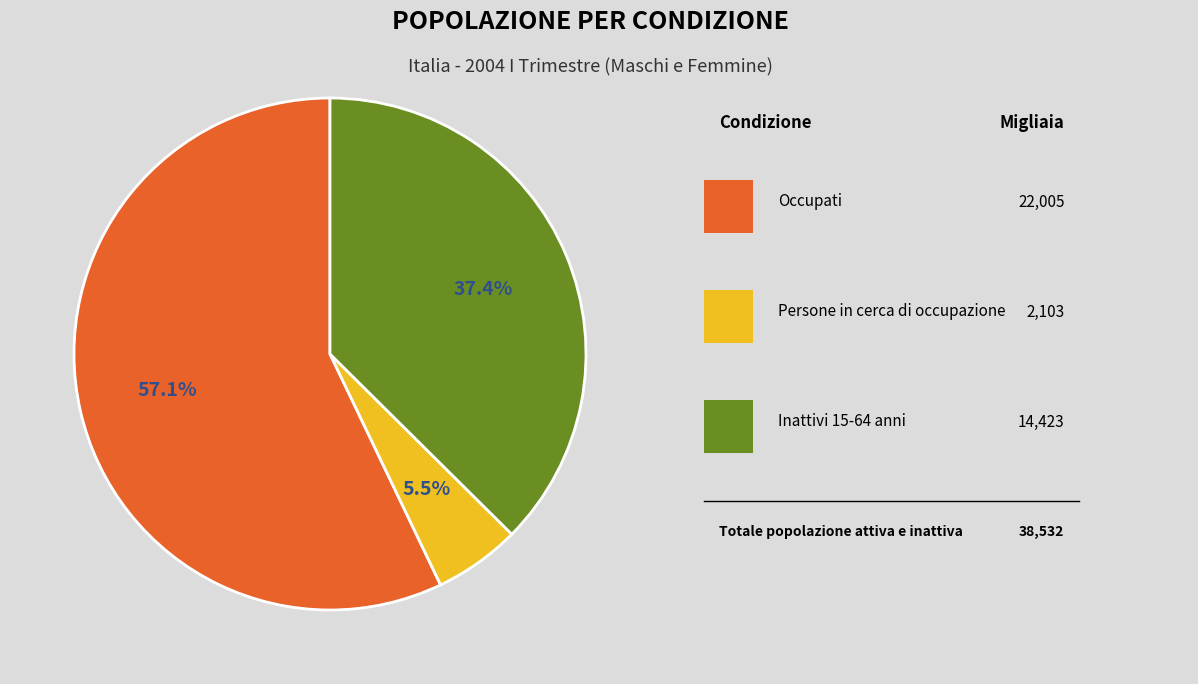

Is there any slice that represents more than half of the pie?

Yes